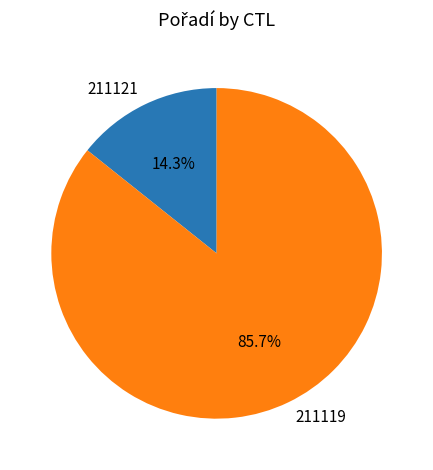

Between 211121 and 211119, which is larger?

211119